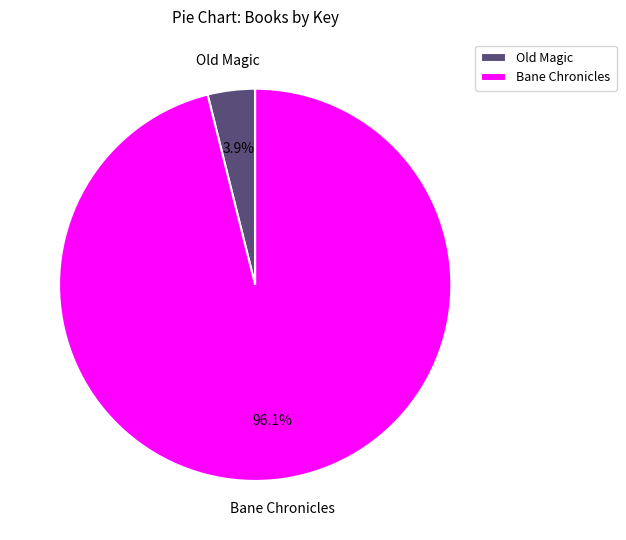

To the nearest percent, what portion does Bane Chronicles represent?

96%